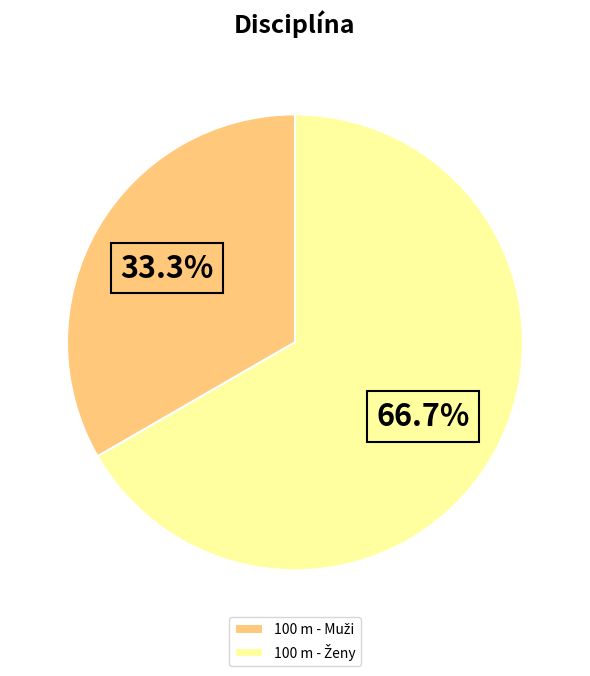

Is there any slice that represents more than half of the pie?

Yes